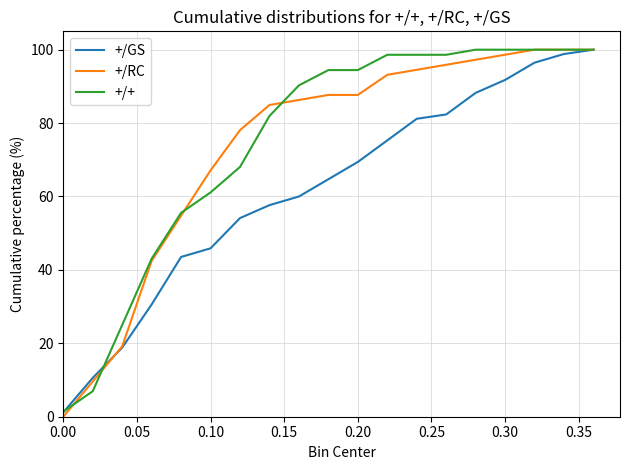

What is the maximum value for +/RC?

100.0